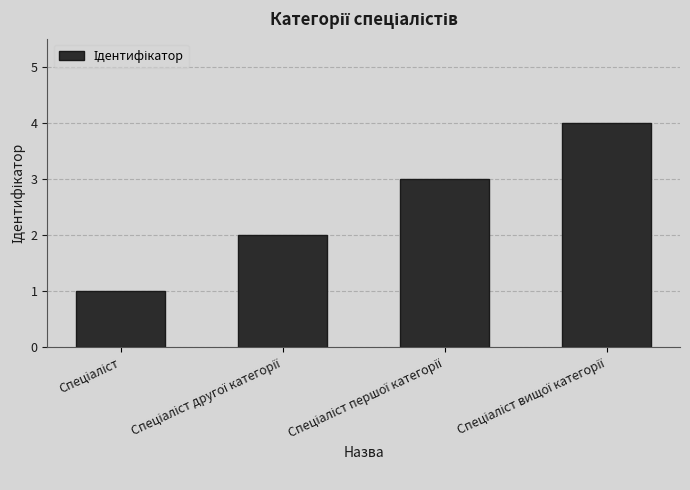

What is the greatest value displayed?

4